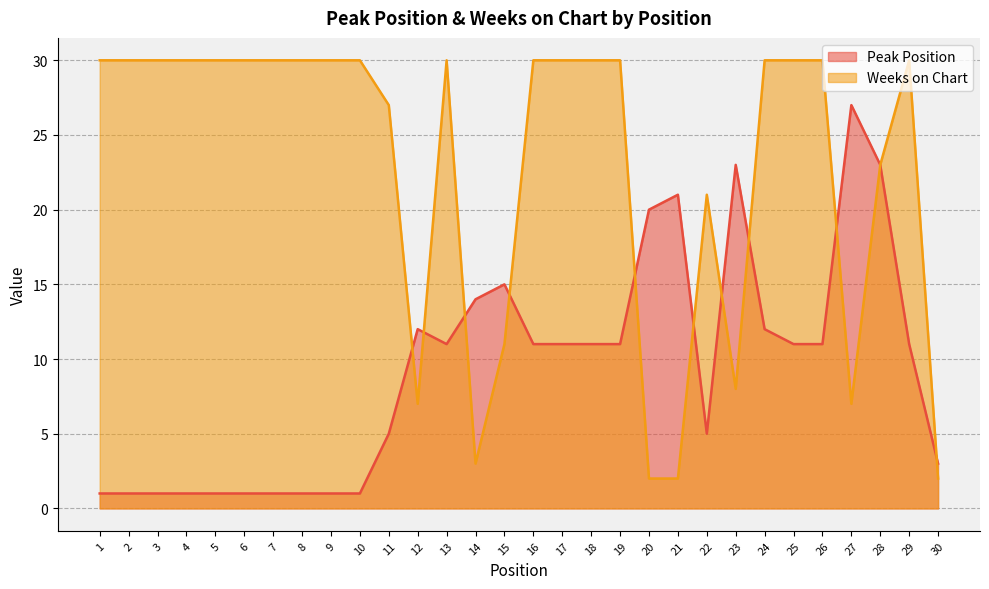

The value of Peak Position at 18 is 3. True or false?

False